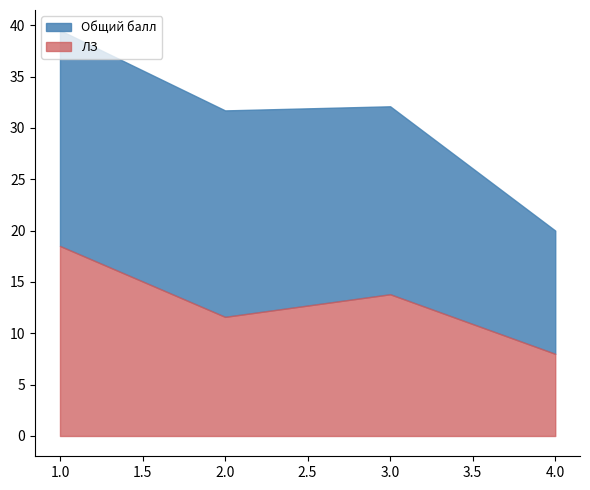

Which series has the largest total across all categories?

Общий балл